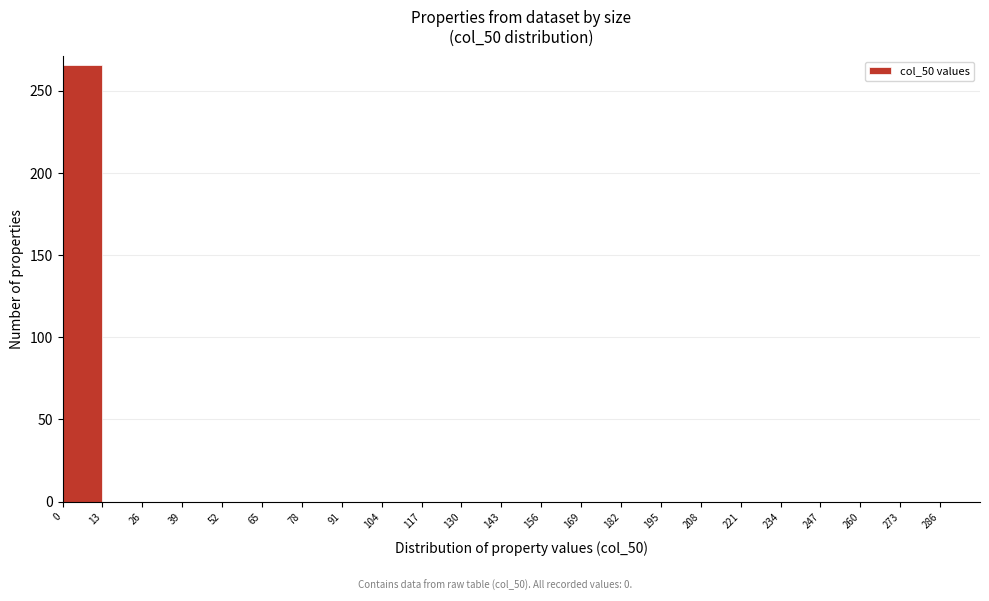

Reading left to right, list every bar in this chart as the range it spans on the x-axis followed by its height. Neither the bar edges nor the heights are printed on the chart, so give them approximately, as read against the axes.

0 to 13: 265
13 to 26: 0
26 to 39: 0
39 to 52: 0
52 to 65: 0
65 to 78: 0
78 to 91: 0
91 to 104: 0
104 to 117: 0
117 to 130: 0
130 to 143: 0
143 to 156: 0
156 to 169: 0
169 to 182: 0
182 to 195: 0
195 to 208: 0
208 to 221: 0
221 to 234: 0
234 to 247: 0
247 to 260: 0
260 to 273: 0
273 to 286: 0
286 to 299: 0